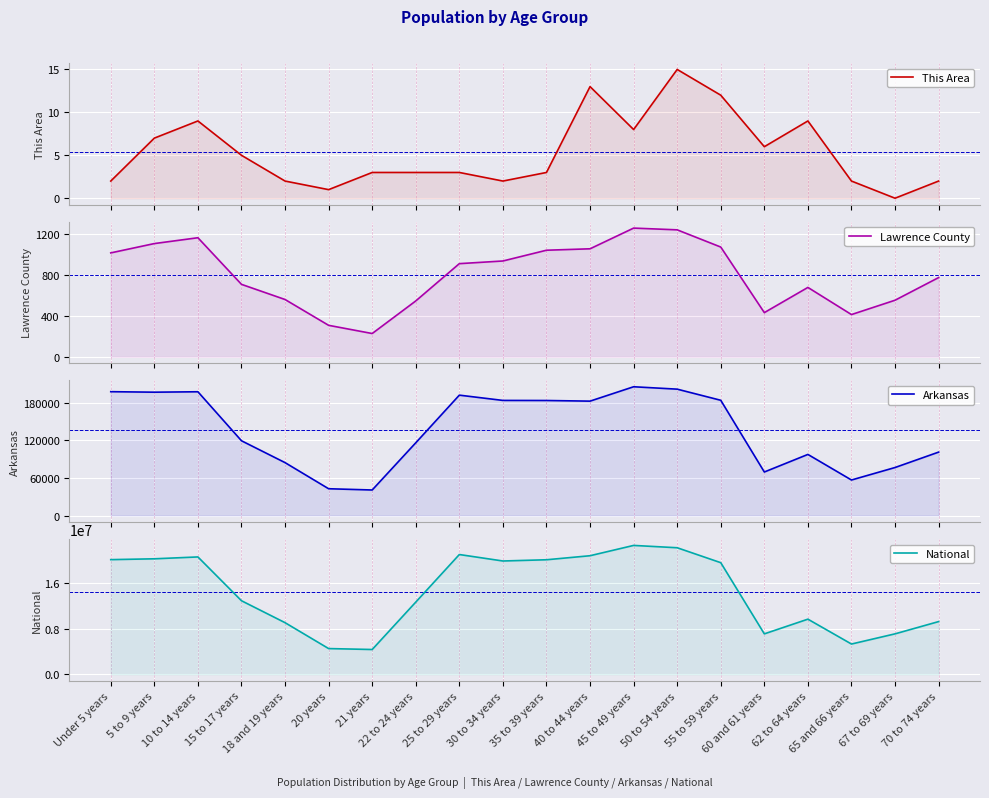

At which category is the sum across all series the highest?

45 to 49 years